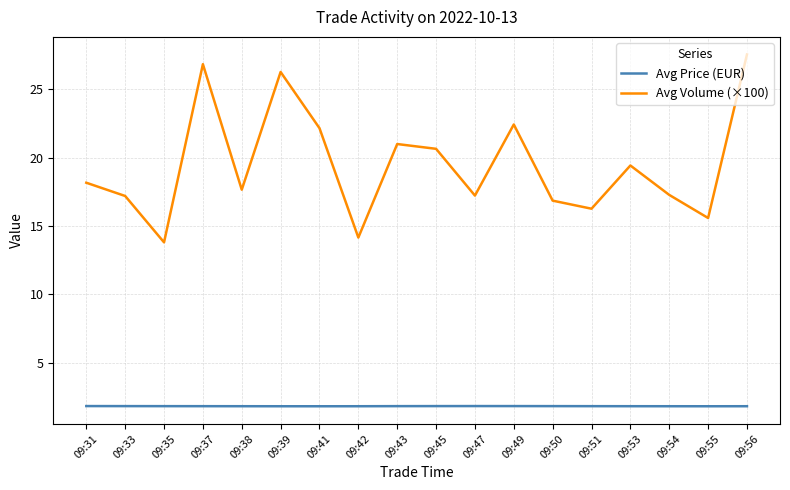

In Avg Volume (×100), how many points are lower than both neighbors (excluding endpoints)?

6